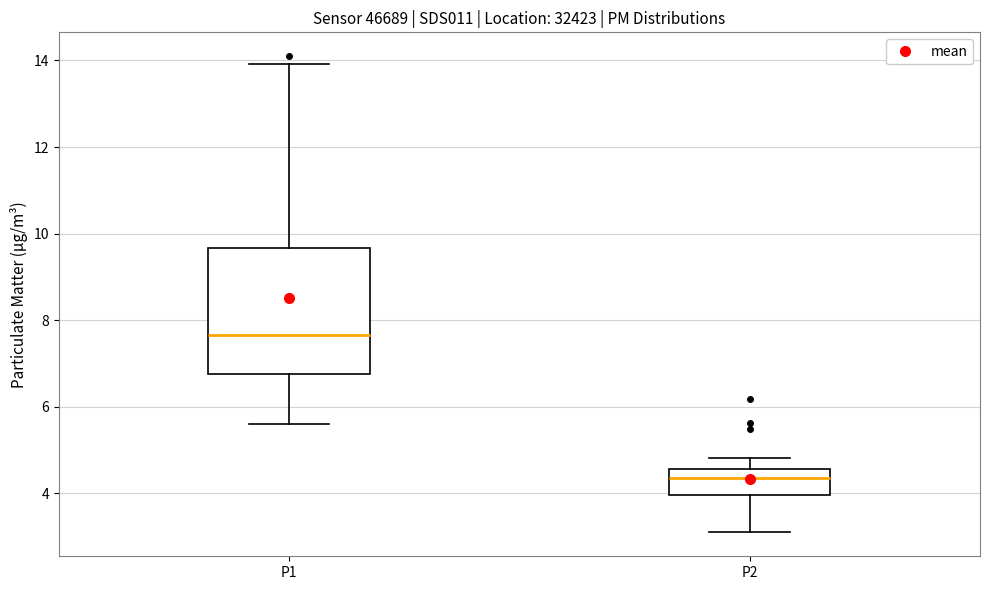

Which box has the lowest median line?

P2